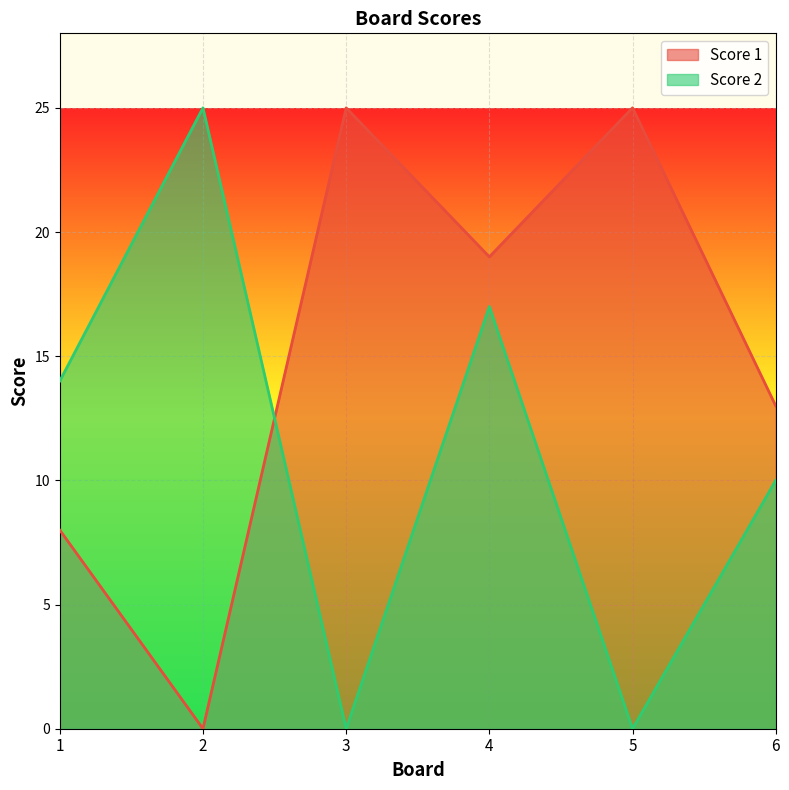

What is the total value across all series at 4?

36